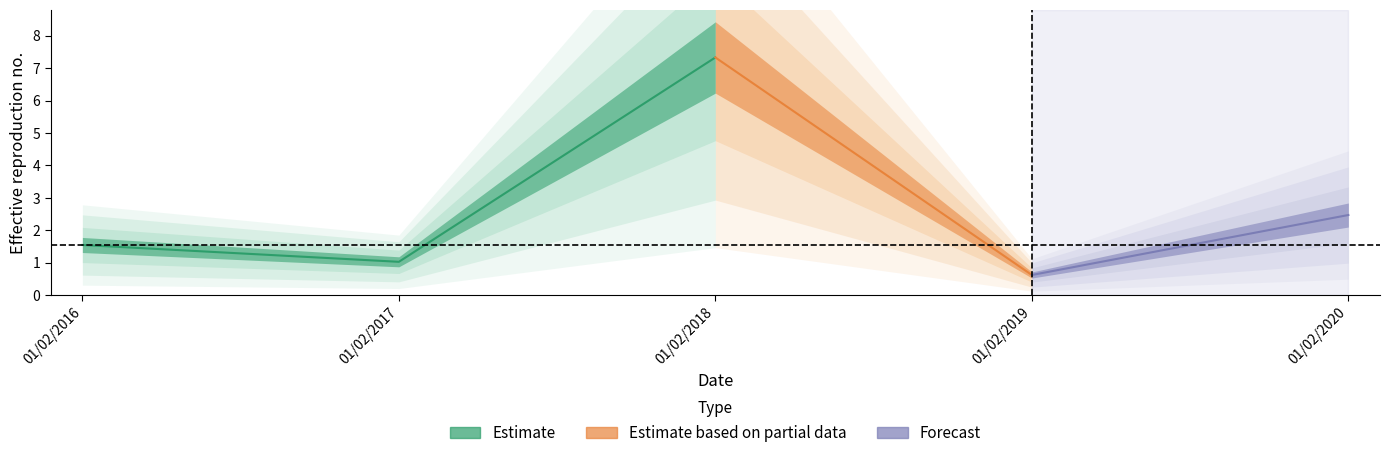

What is the value of the 5th point from the left?

2.5